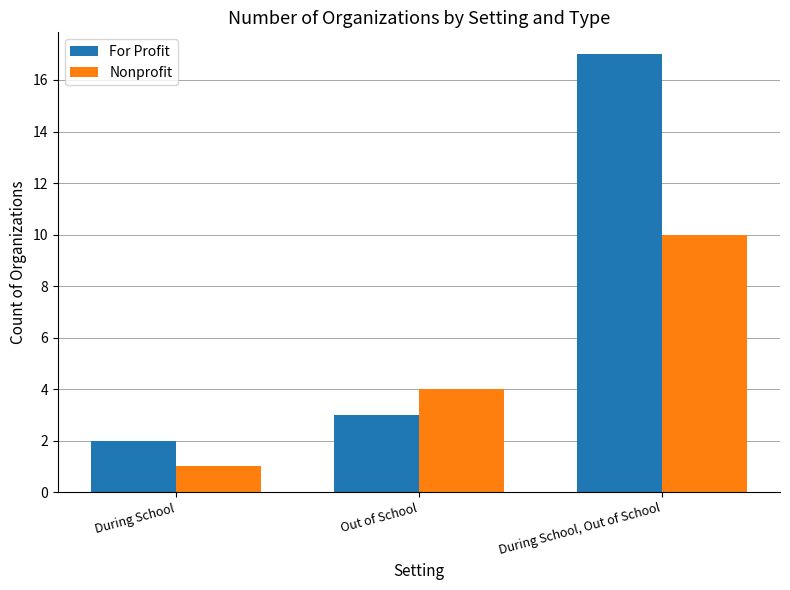

At which label is For Profit closest to 9?

Out of School